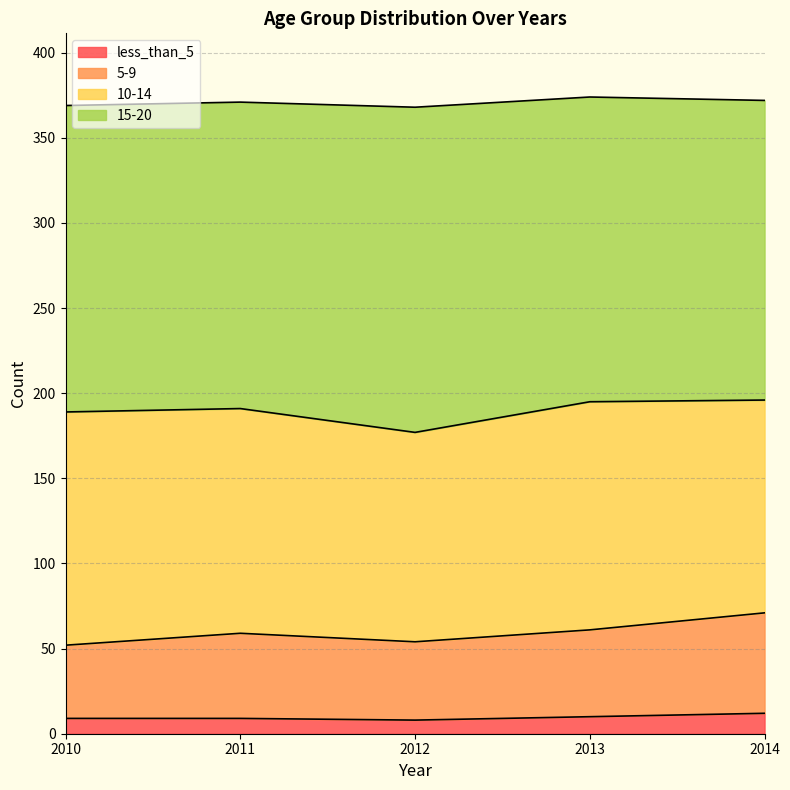

True or false: 5-9 has more than 1 interior local peaks.

False